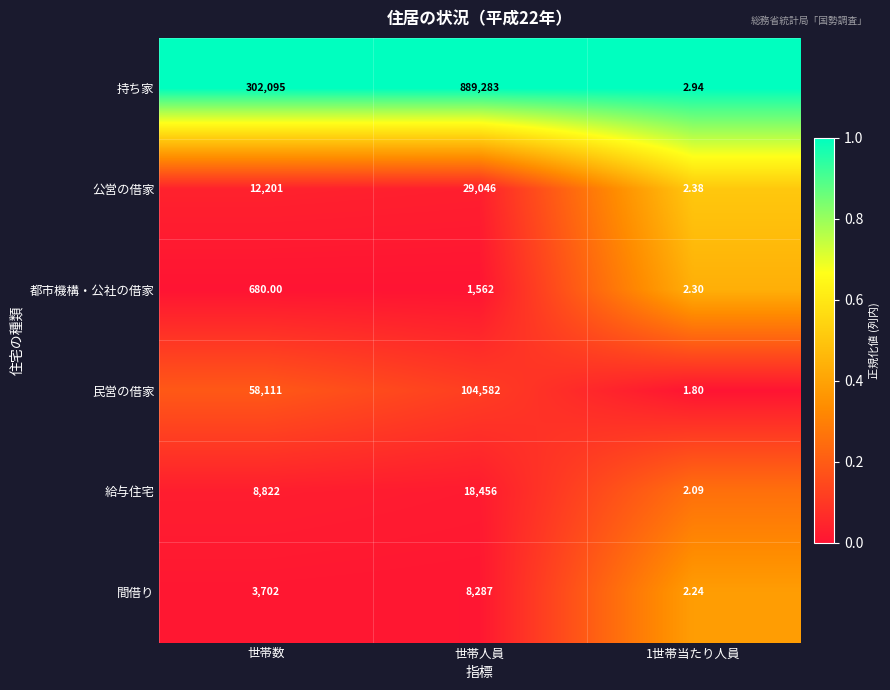

Which series has the largest total across all categories?

持ち家